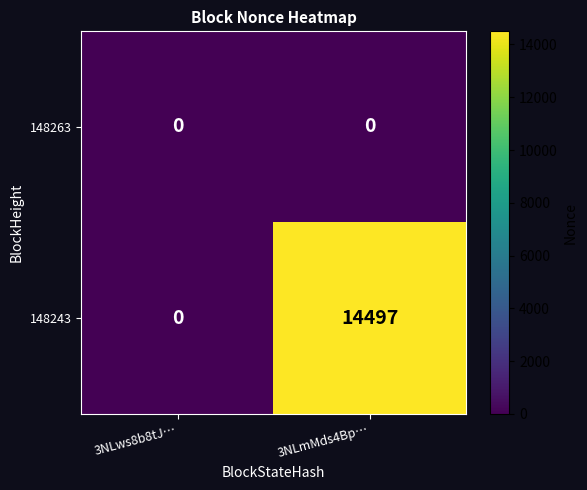

Is it true that 148243 equals 6816 at 3NLmMds4Bp…?

False